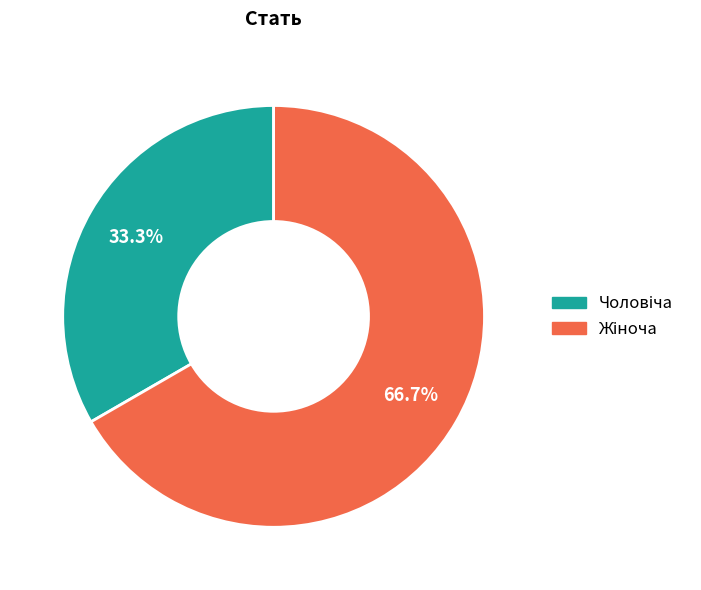

The Чоловіча slice represents 20% of the pie. True or false?

False